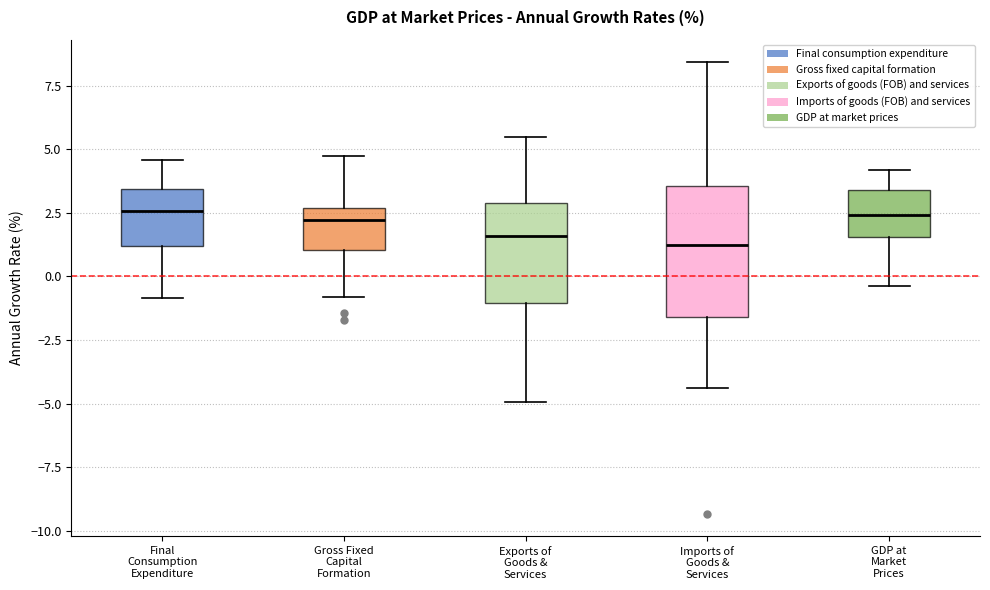

Reading left to right, read every box against the y-axis: the position of its median line, the range the box covers, and the ends of its whiskers. The values are not printed on the chart, so give them approximately, as read against the axis.

Final Consumption Expenditure: median 2.5, box 1.0 to 3.5, whiskers -1.0 to 4.5
Gross Fixed Capital Formation: median 2.0, box 1.0 to 2.5, whiskers -1.0 to 4.5
Exports of Goods & Services: median 1.5, box -1.0 to 3.0, whiskers -5.0 to 5.5
Imports of Goods & Services: median 1.5, box -1.5 to 3.5, whiskers -4.5 to 8.5
GDP at Market Prices: median 2.5, box 1.5 to 3.5, whiskers -0.5 to 4.0